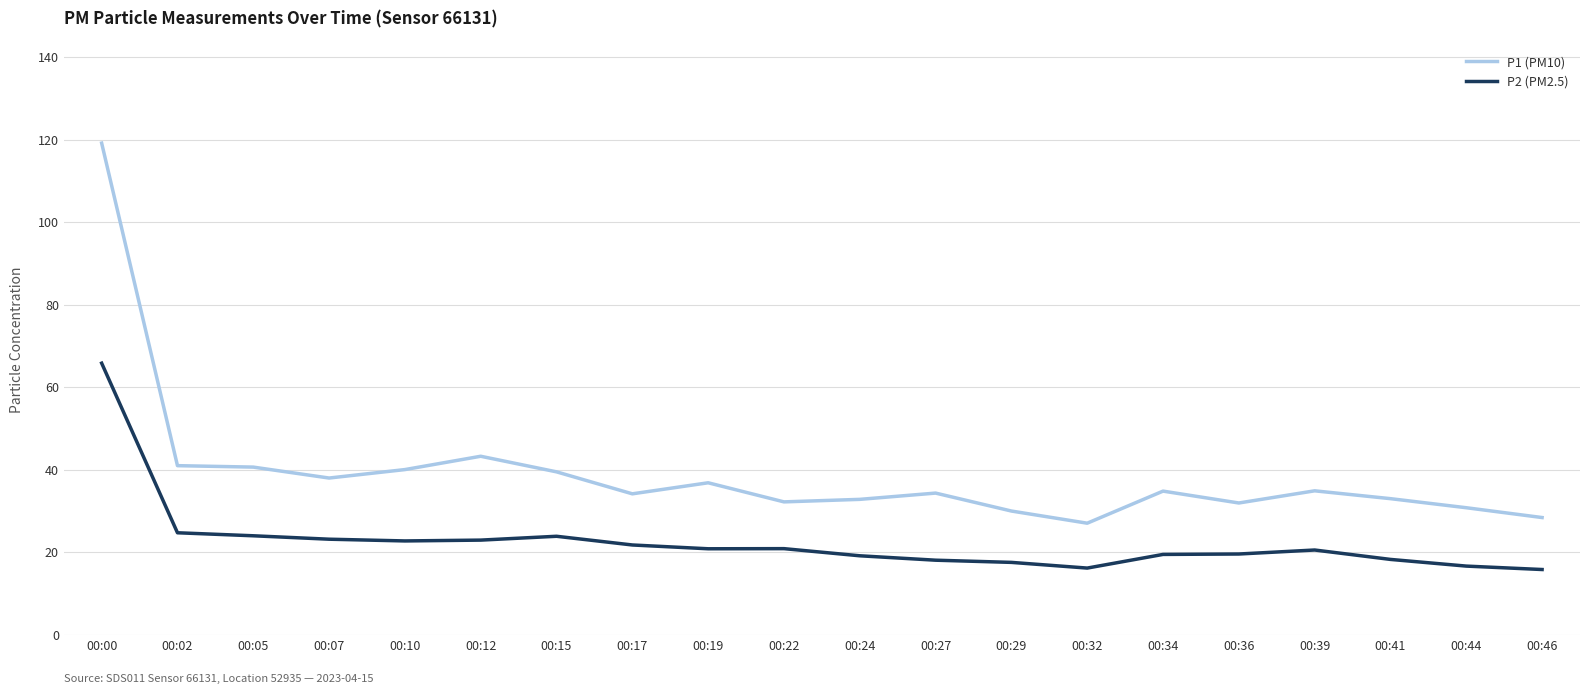

The P1 (PM10) series shows 31.9 at 00:36. True or false?

True